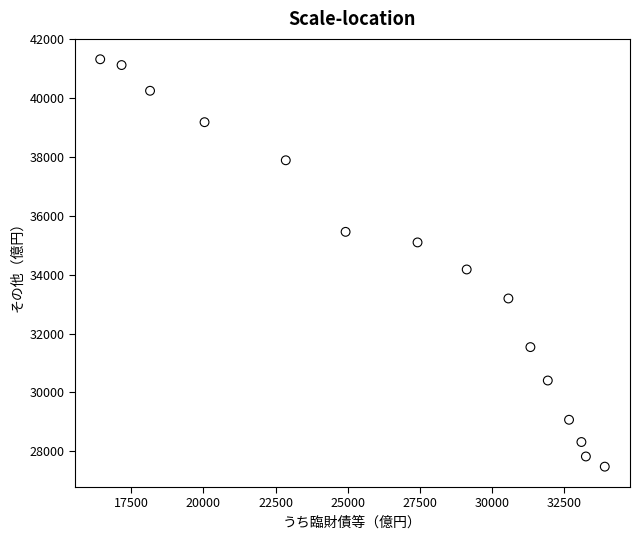

What is the range of Y values (max minus min)?

13842